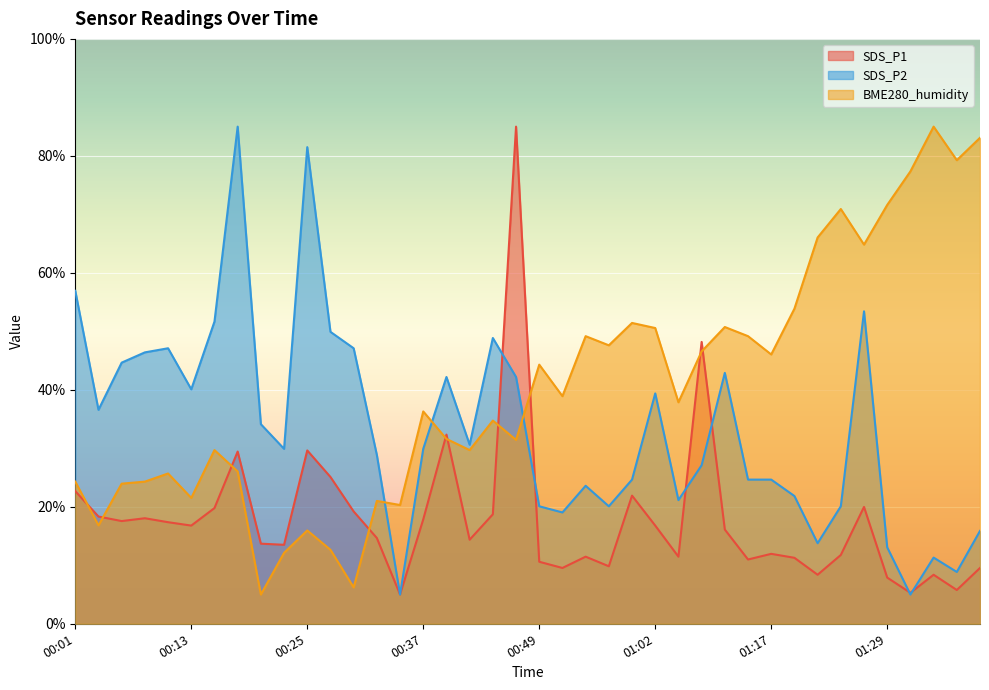

How many data points in SDS_P1 are above 16?

20